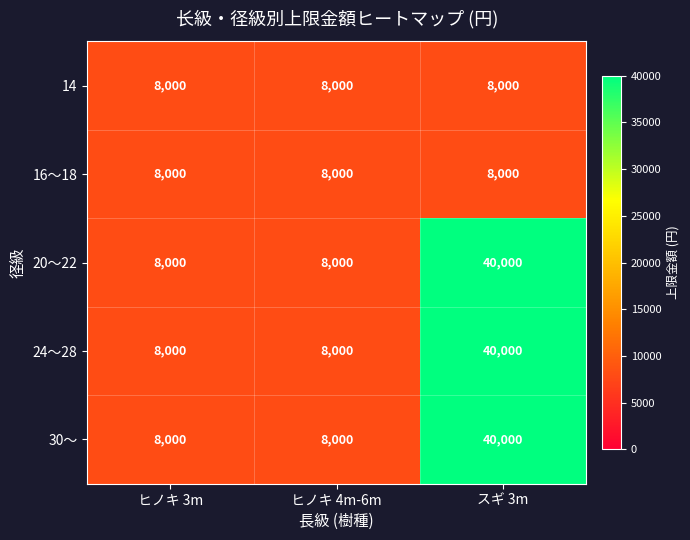

What is the minimum value shown in the chart?

8000